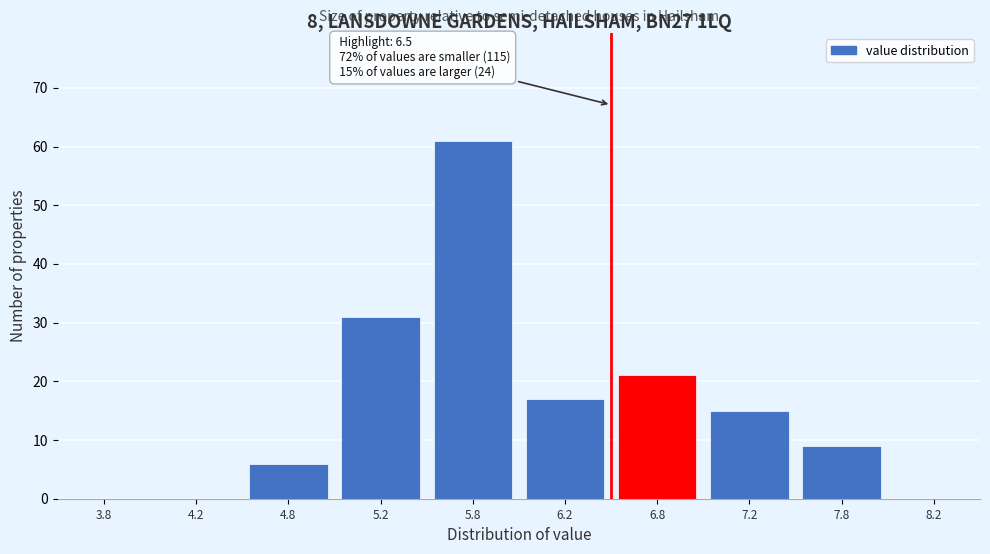

Which range on the x-axis has the tallest bar?

5.5 to 6.0